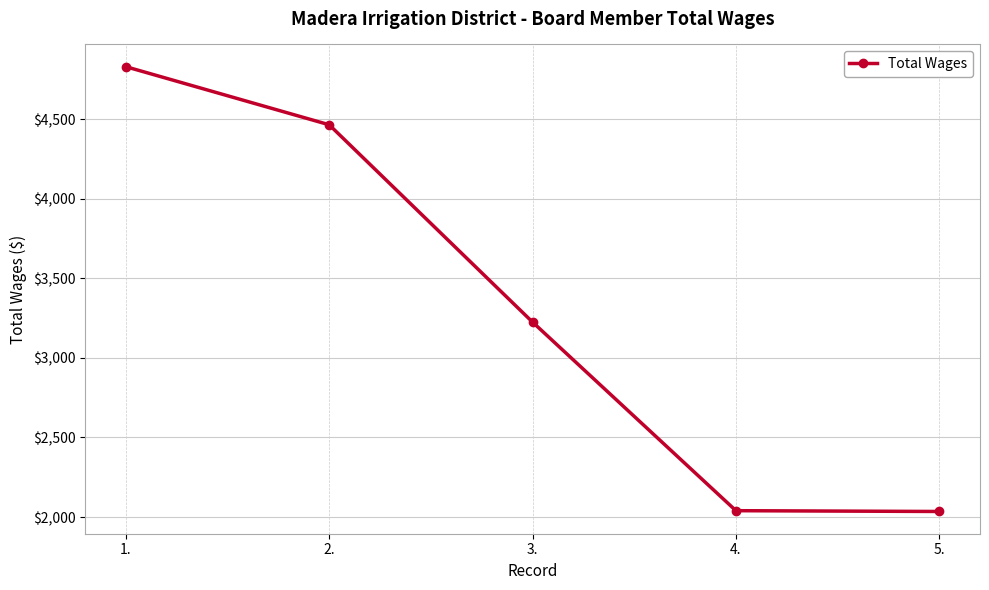

At which category does the chart reach its peak across all series?

1.